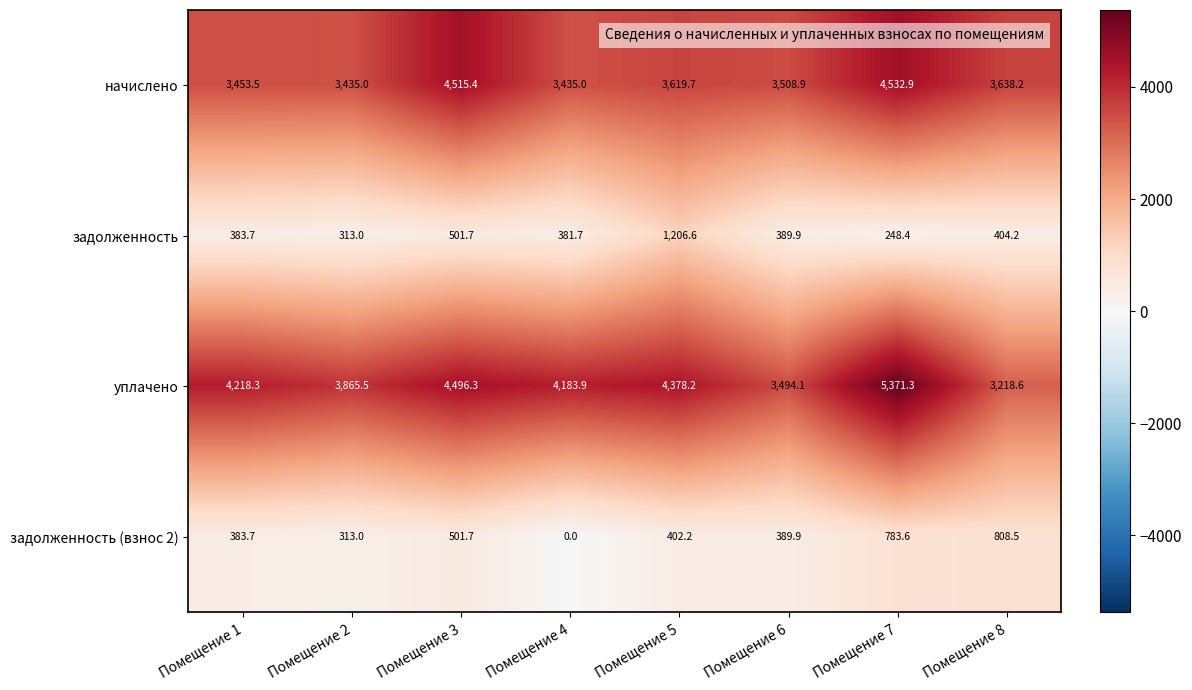

Where is уплачено nearest to the value 4294?

Помещение 1